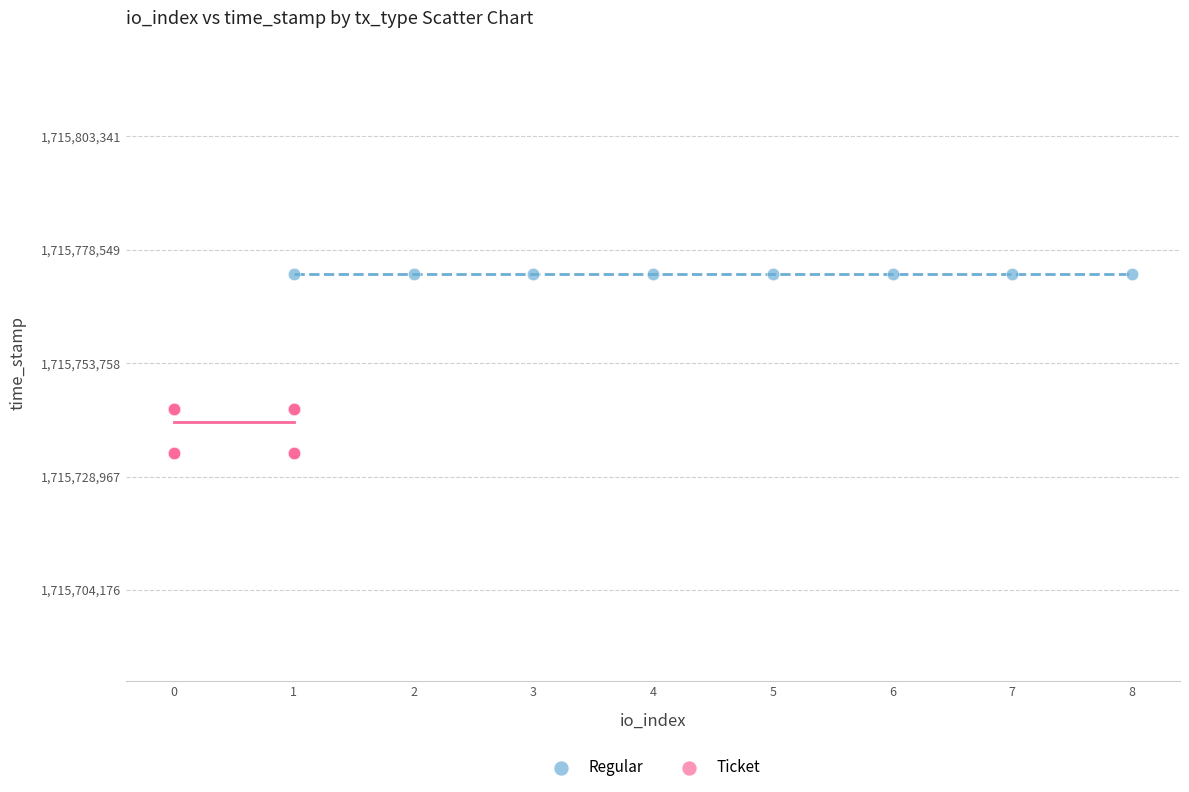

Which series reaches the minimum Y coordinate?

Ticket